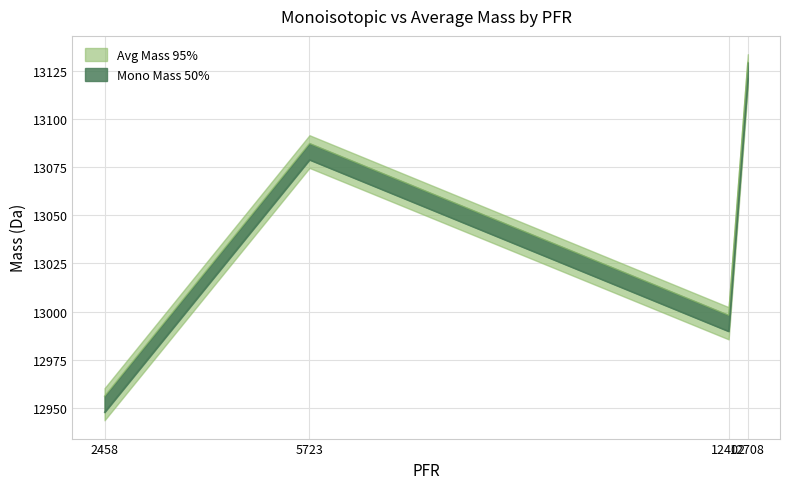

How many categories are shown in the chart?

4